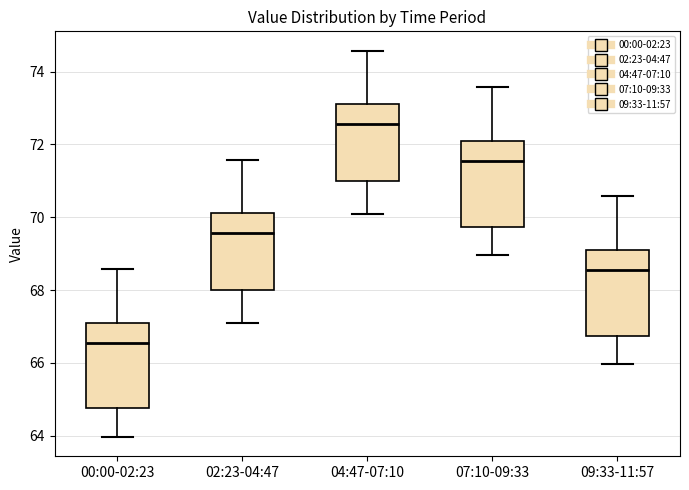

Where does the upper whisker of the box for 00:00-02:23 end on the y-axis? The values are not printed on the chart, so give them approximately, as read against the axis.

68.6